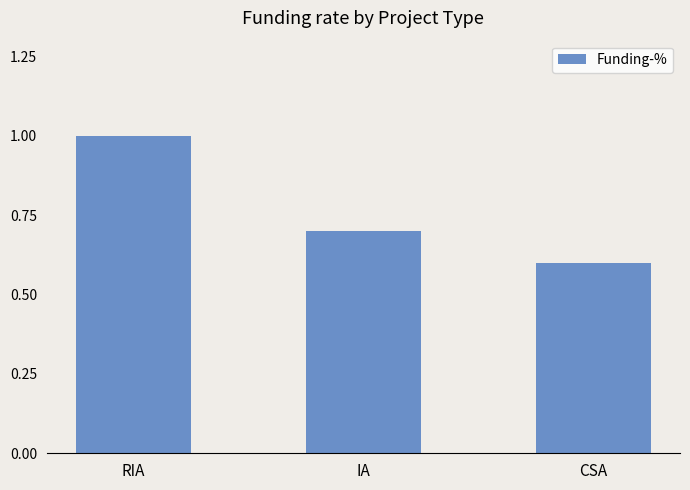

Read the value at CSA.

0.6